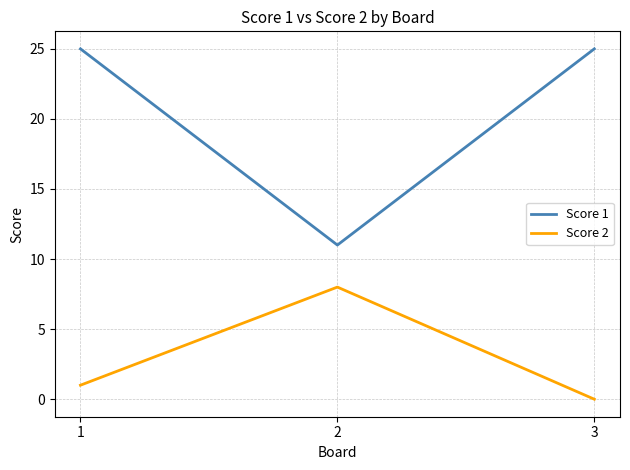

Which series has the widest spread of values?

Score 1